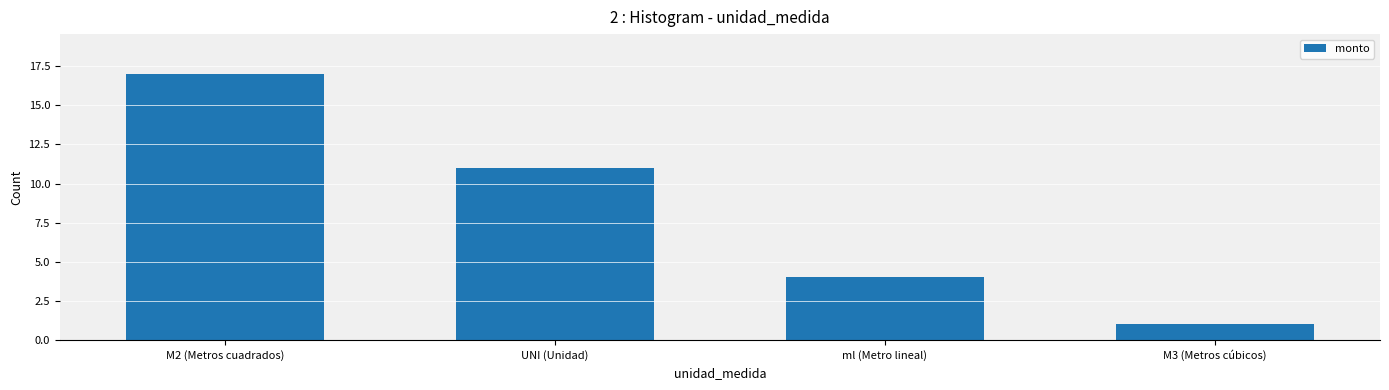

What is the sum of the values at M2 (Metros cuadrados) and M3 (Metros cúbicos)?

18